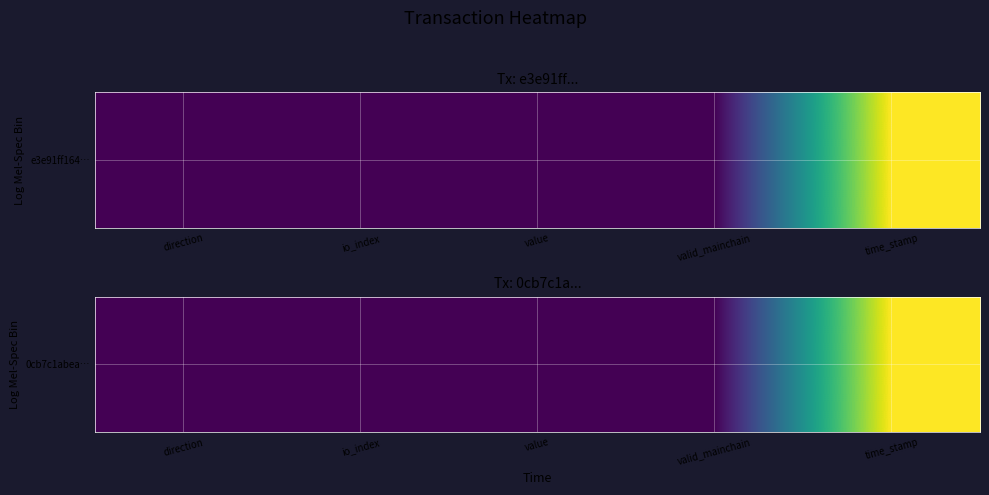

True or false: the data shows 1.0 at valid_mainchain.

True